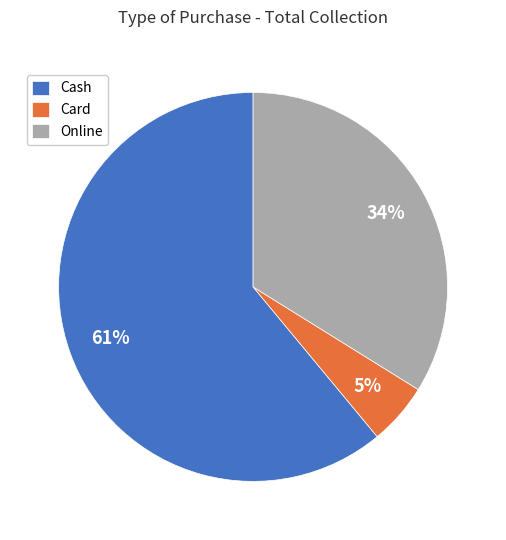

Between Card and Cash, which is larger?

Cash